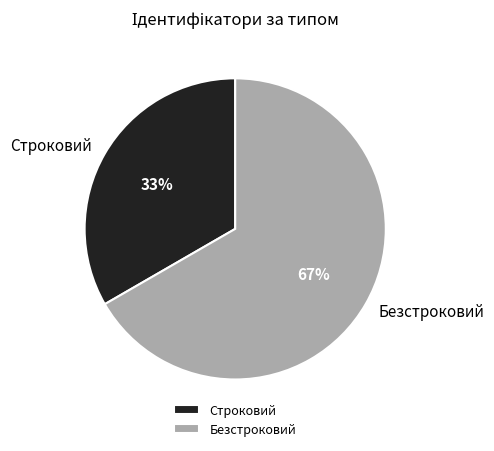

Is it true that Строковий is 19% of the pie?

False